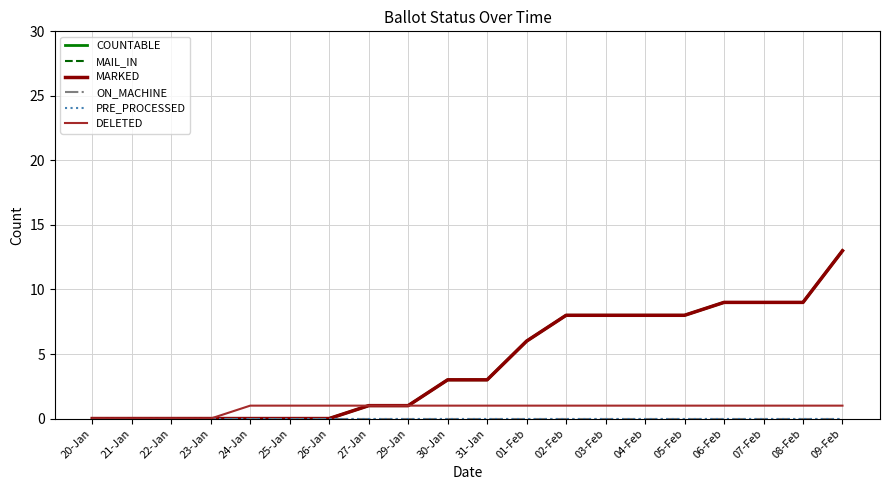

Reading right to left, extract all data points from this chart.

COUNTABLE: 13	9	9	9	8	8	8	8	6	3	3	1	1	0	0	0	0	0	0	0
MAIL_IN: 13	9	9	9	8	8	8	8	6	3	3	1	1	0	0	0	0	0	0	0
MARKED: 13	9	9	9	8	8	8	8	6	3	3	1	1	0	0	0	0	0	0	0
ON_MACHINE: 0	0	0	0	0	0	0	0	0	0	0	0	0	0	0	0	0	0	0	0
PRE_PROCESSED: 0	0	0	0	0	0	0	0	0	0	0	0	0	0	0	0	0	0	0	0
DELETED: 1	1	1	1	1	1	1	1	1	1	1	1	1	1	1	1	0	0	0	0